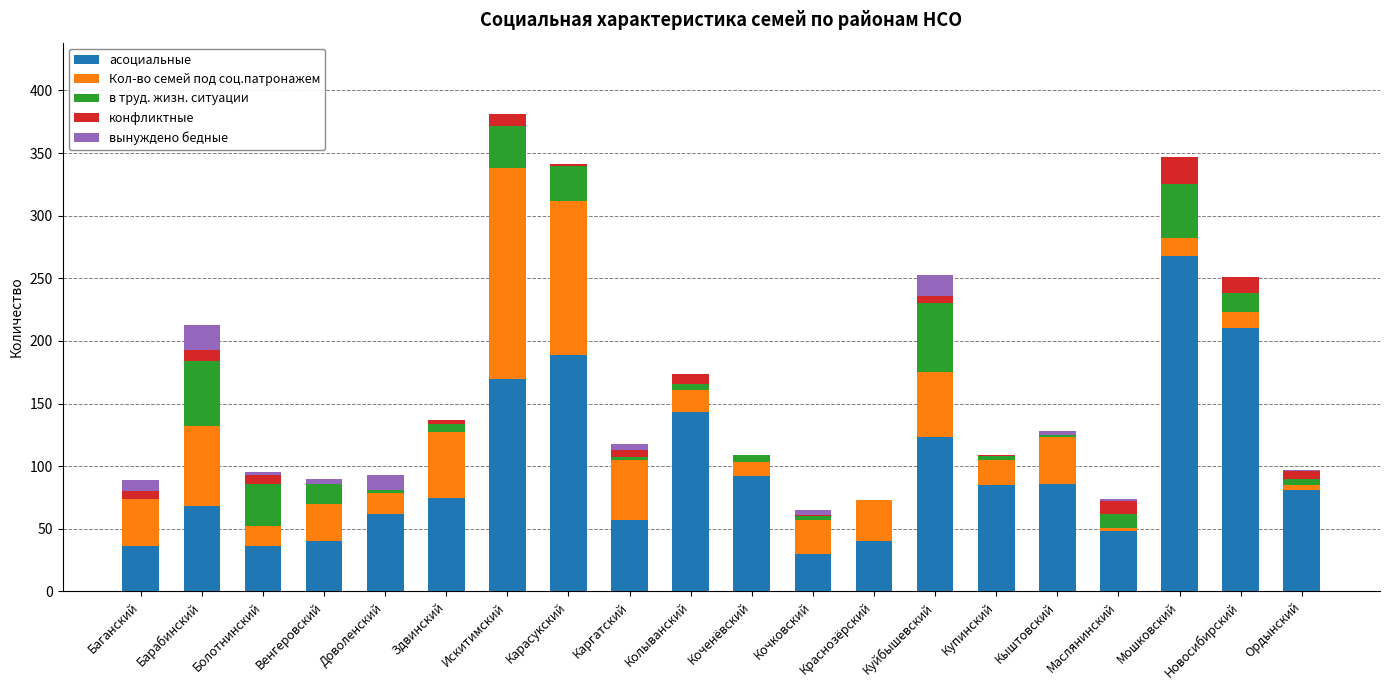

What is the highest value of the асоциальные series?

268